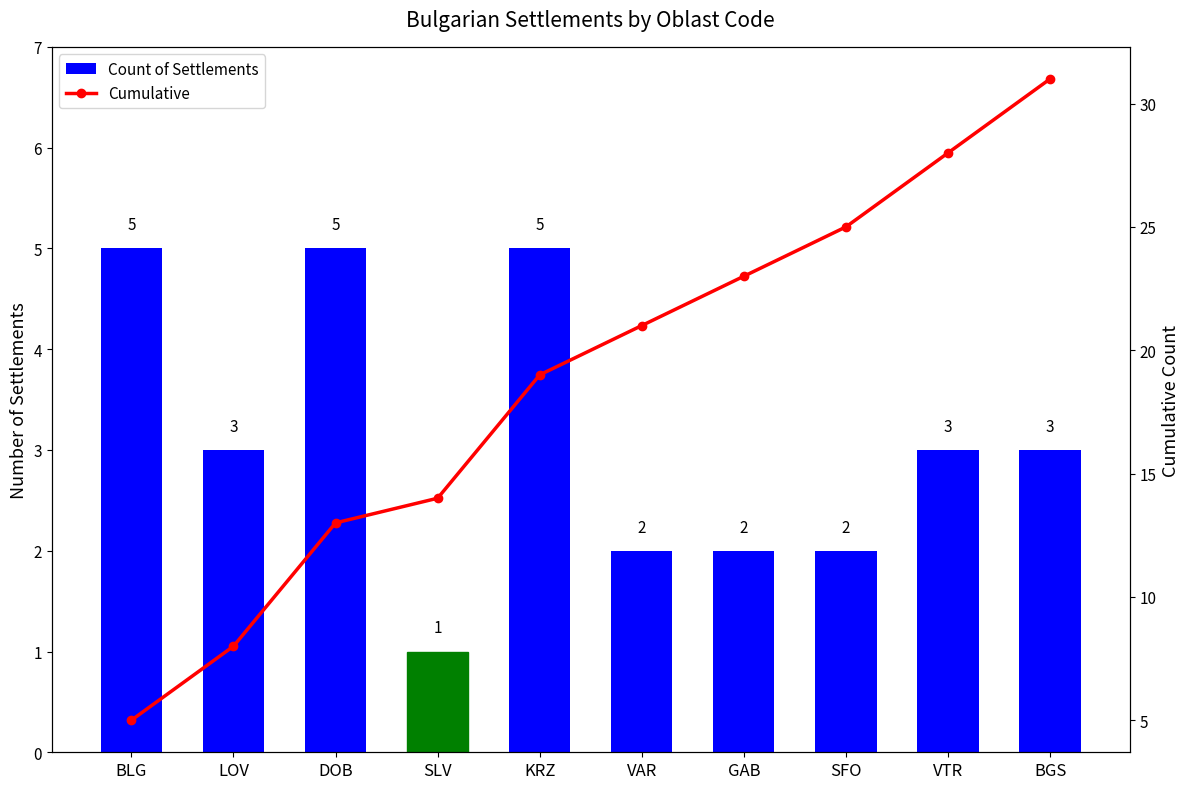

Reading left to right, list all the values displayed in this chart.

Count of Settlements: 5	3	5	1	5	2	2	2	3	3
Cumulative: 5	8	13	14	19	21	23	25	28	31